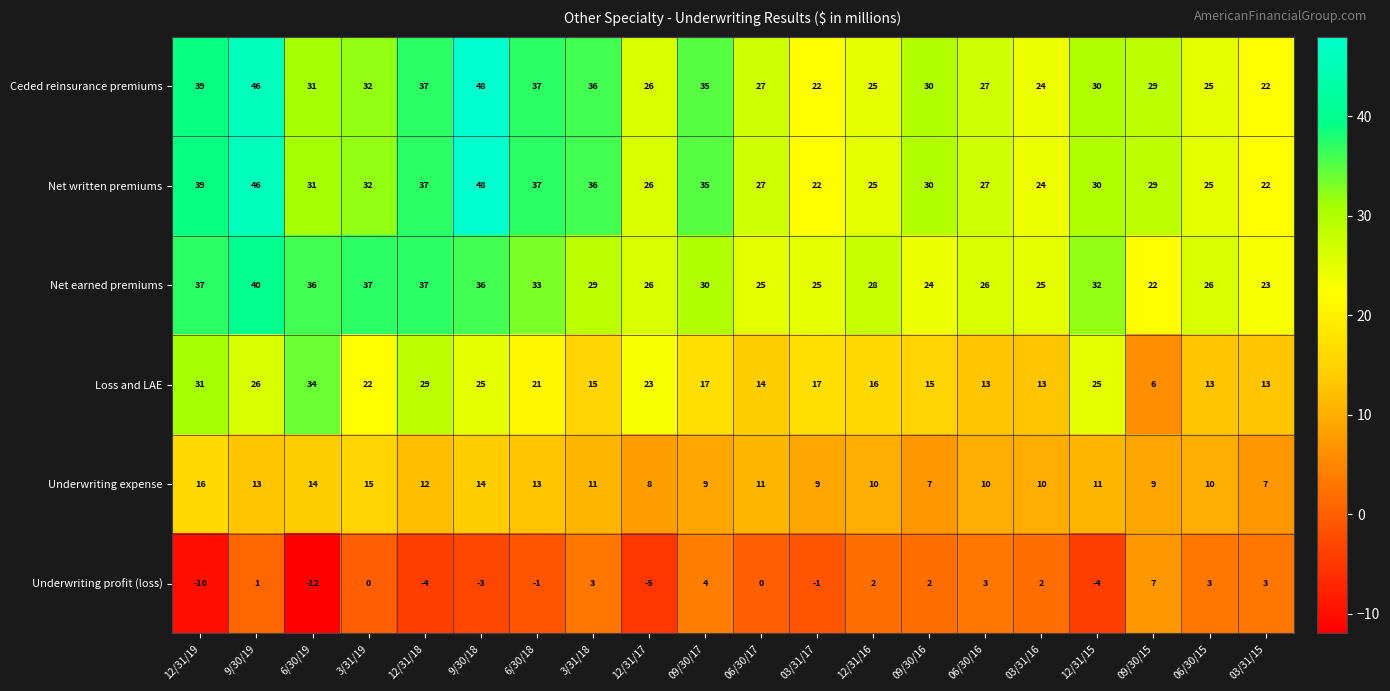

True or false: Net written premiums has a value of 8 at 06/30/15.

False